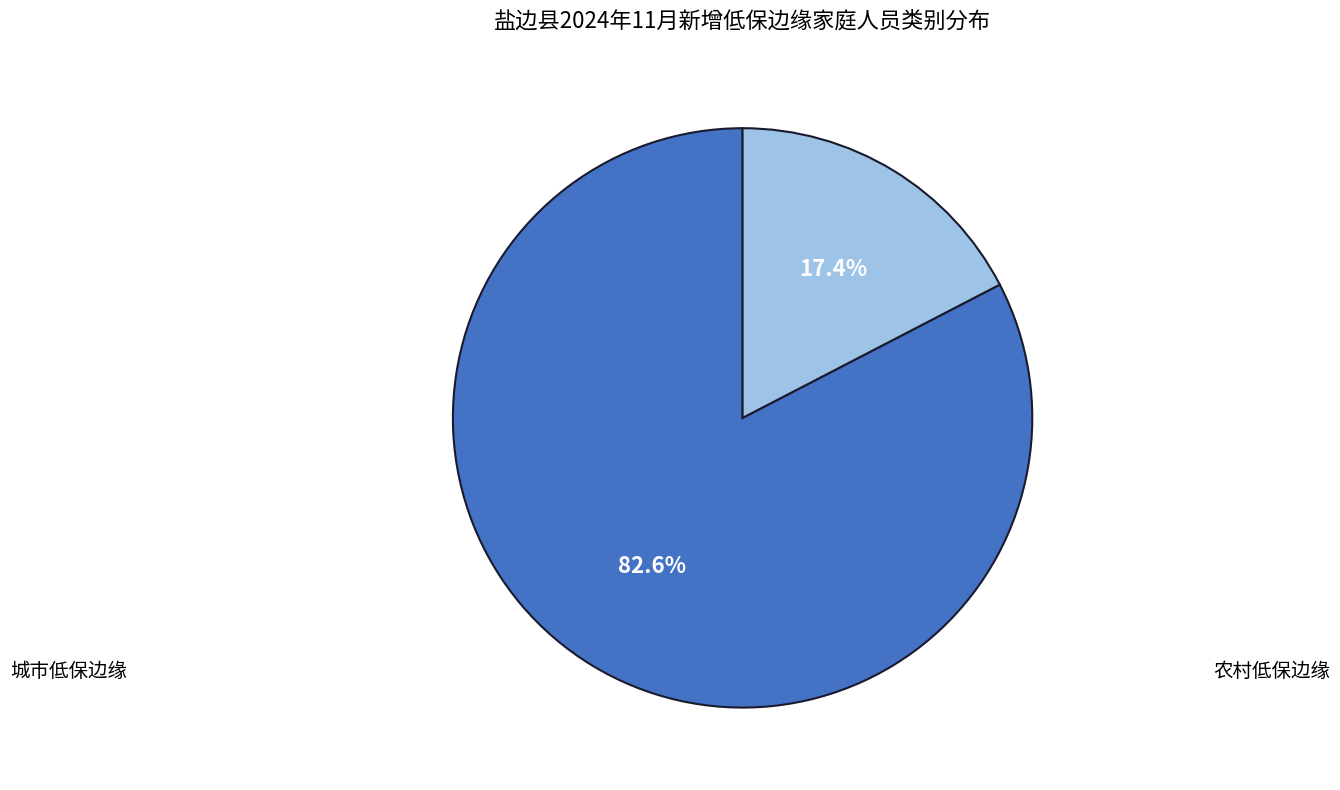

Count the number of slices in the pie.

2